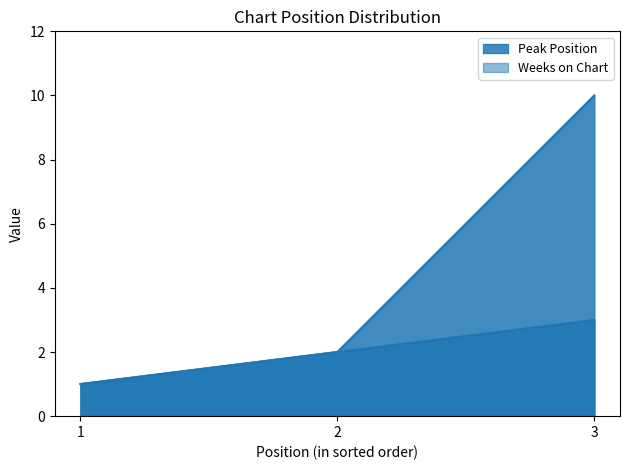

Reading left to right, extract all data points from this chart.

Peak Position: 1	2	3
Weeks on Chart: 1	2	10